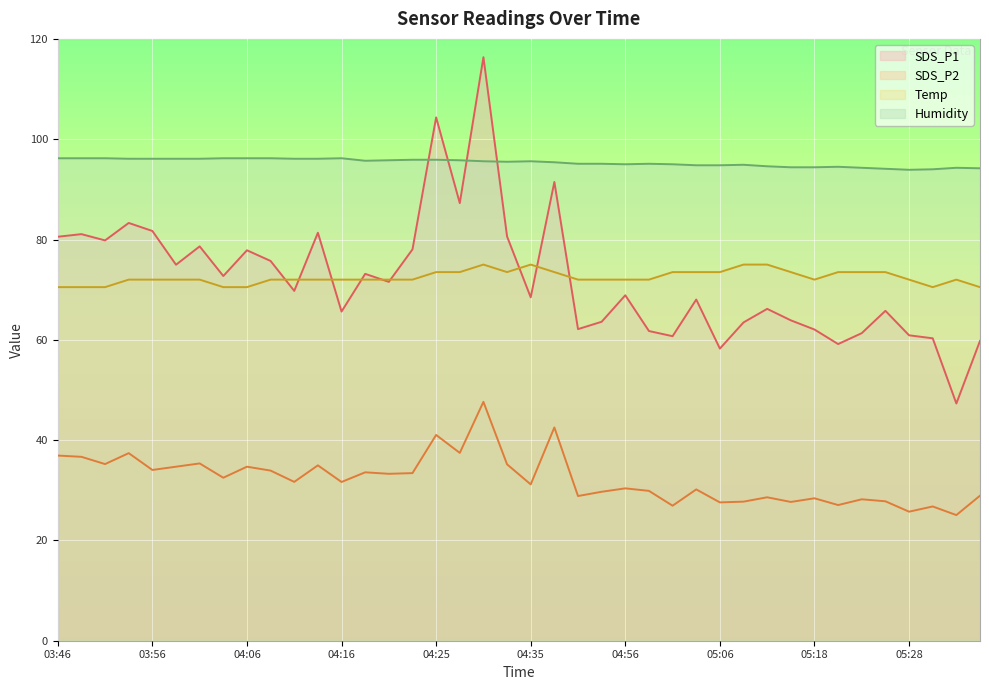

The value of Humidity at 05:31 is 51.5. True or false?

False